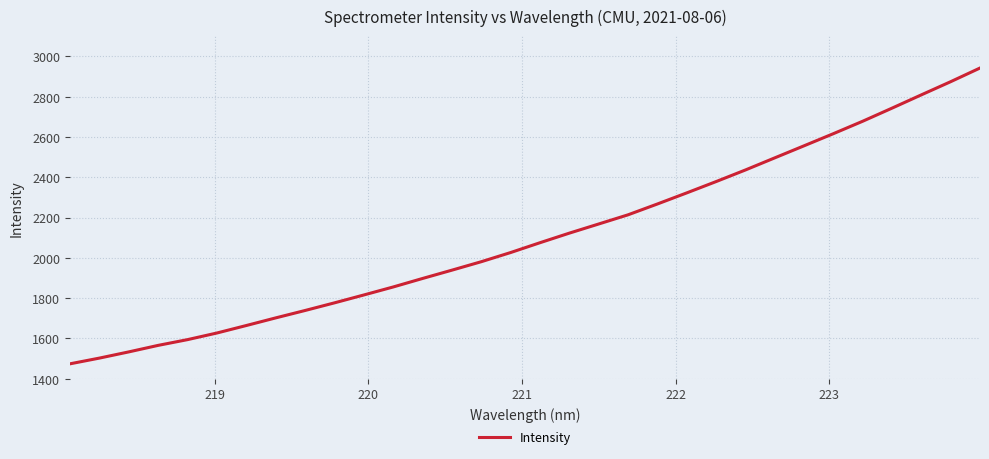

What is the greatest value displayed?

2942.1